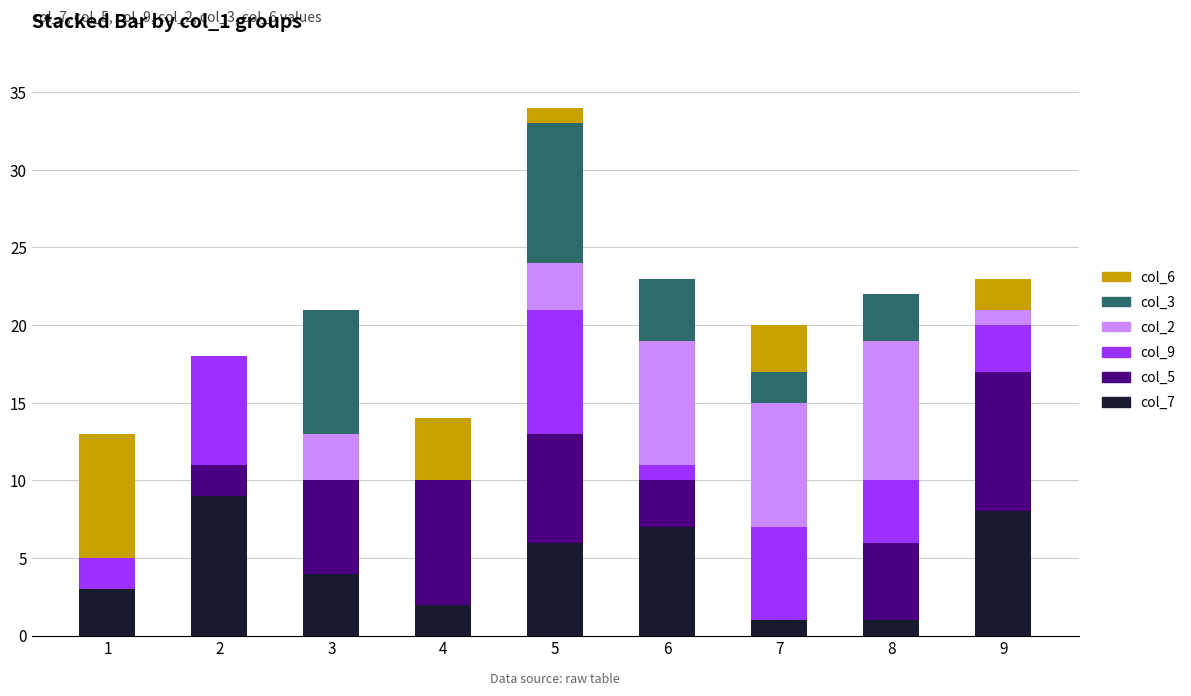

Does the chart contain stacked bars?

Yes